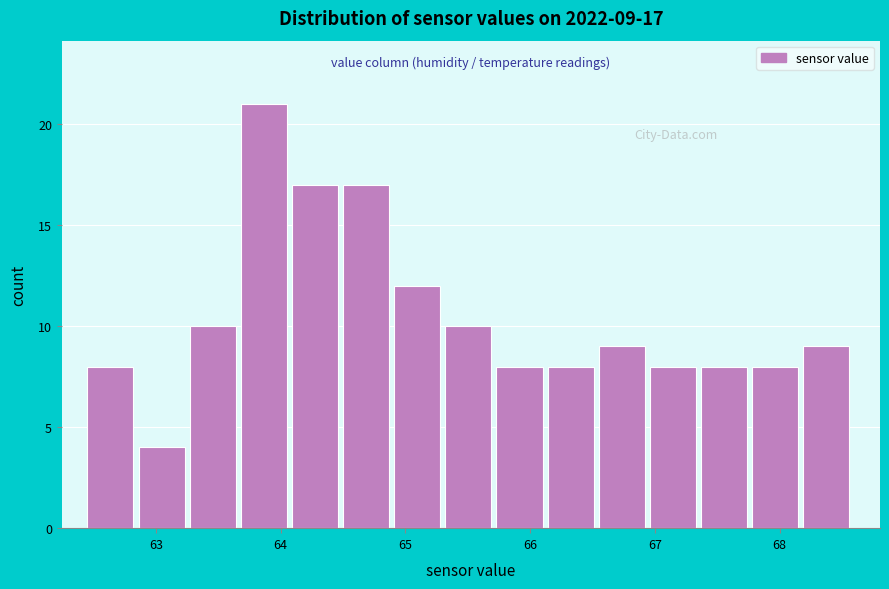

Which range on the x-axis has the tallest bar?

63.68 to 64.09